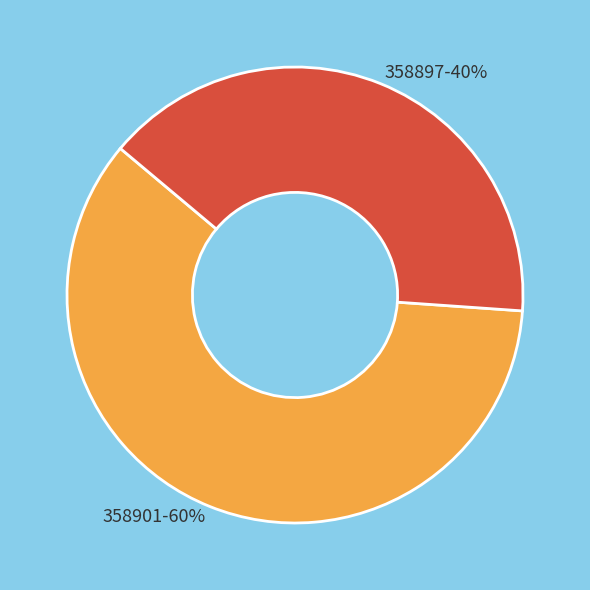

Count the number of slices in the pie.

2